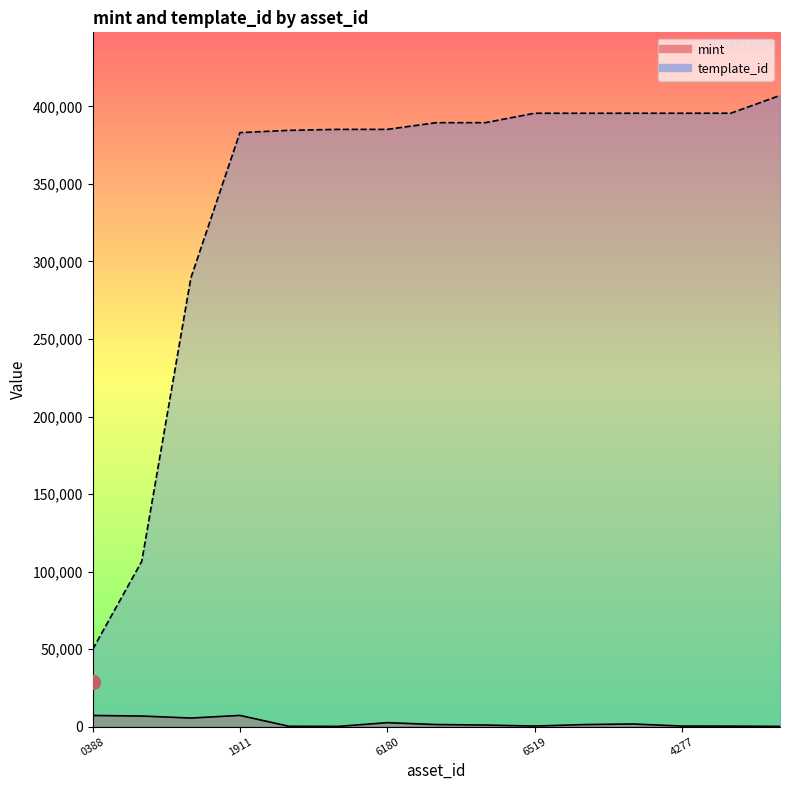

Rank the categories by template_id value from highest to lowest.

1099598921313, 1099595422861, 1099592684277, 1099590876519, 1099593341252, 1099593344123, 1099589699663, 1099589212803, 1099588210269, 1099589216180, 1099586806420, 1099587131911, 1099599384648, 1099564251438, 1099564240388